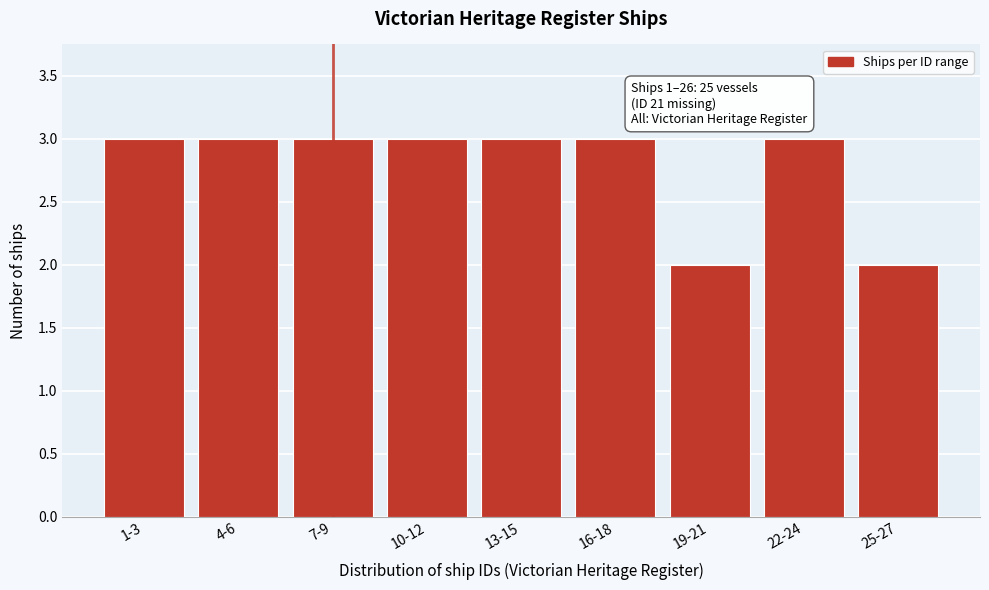

Reading left to right, what are all the values shown in this chart?

3	3	3	3	3	3	2	3	2